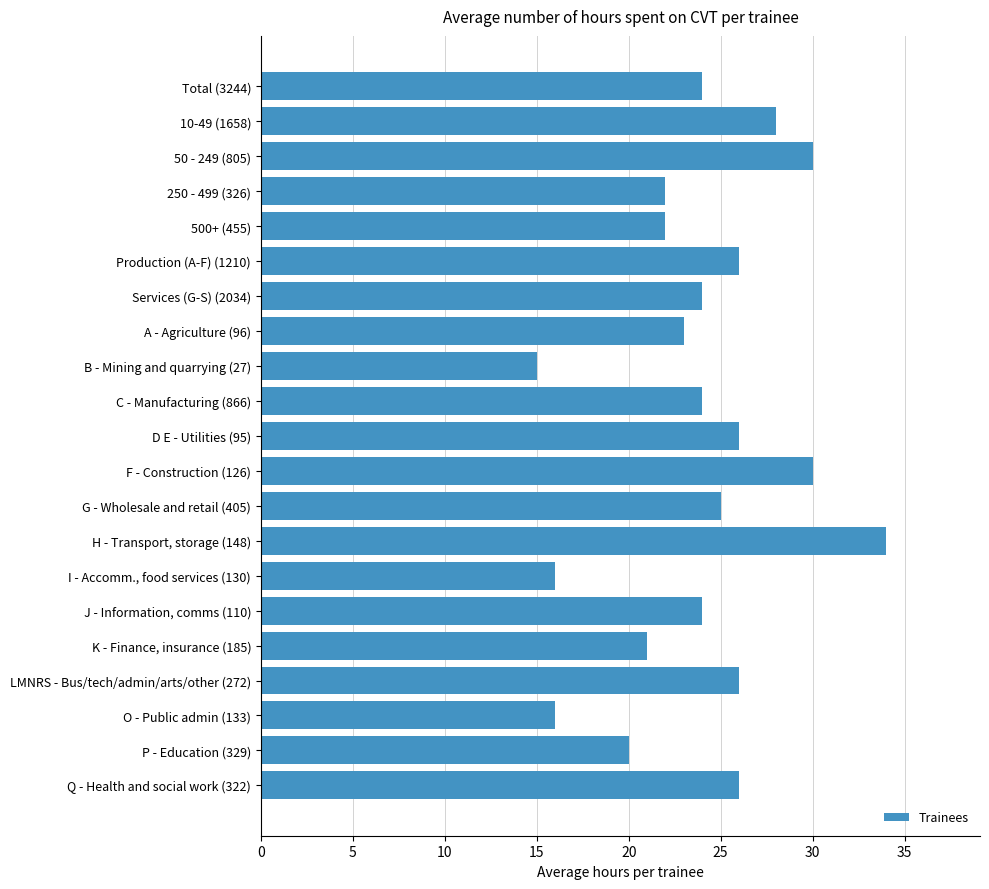

The chart shows a value of 30 at F - Construction (126). True or false?

True